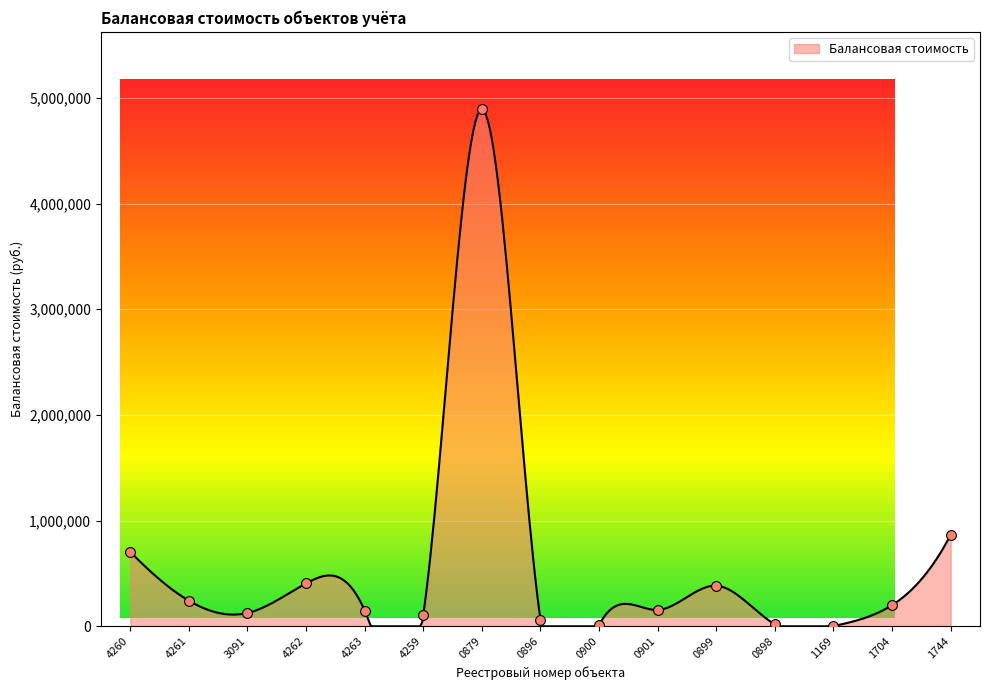

Between 0900 and 1704, which is larger?

1704